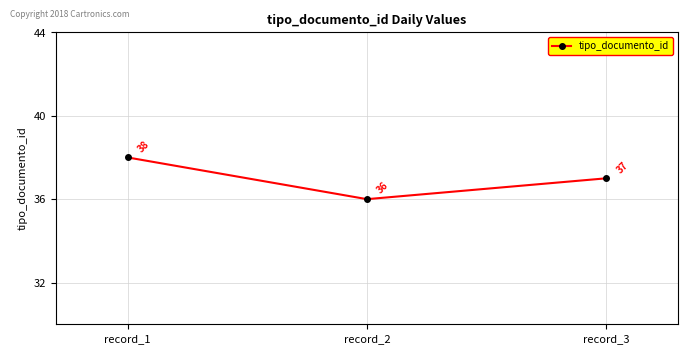

What is the value of the 1st point from the left?

38